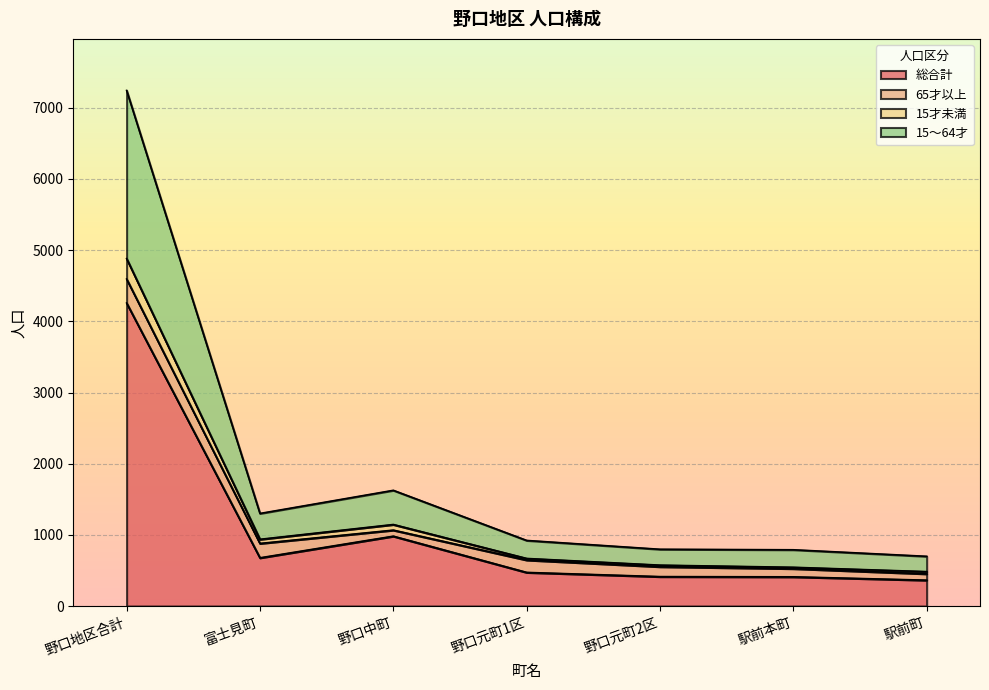

What is the spread (max minus min) of values at 野口中町?

644